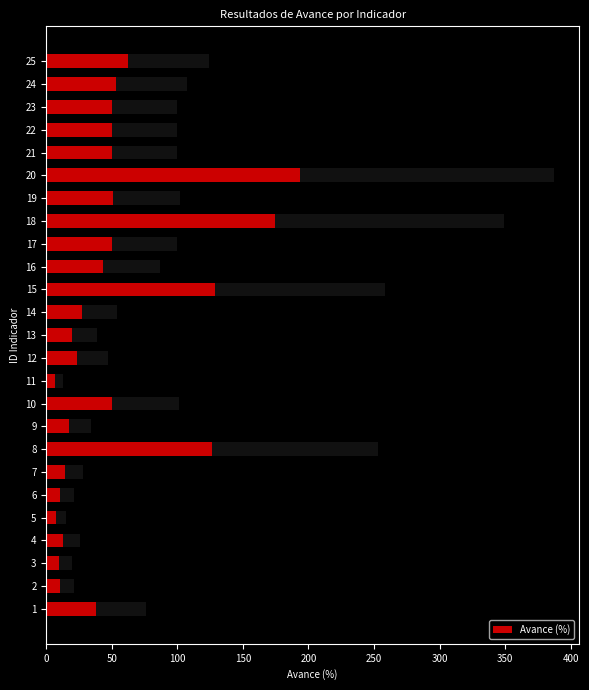

Are the bars horizontal?

Yes